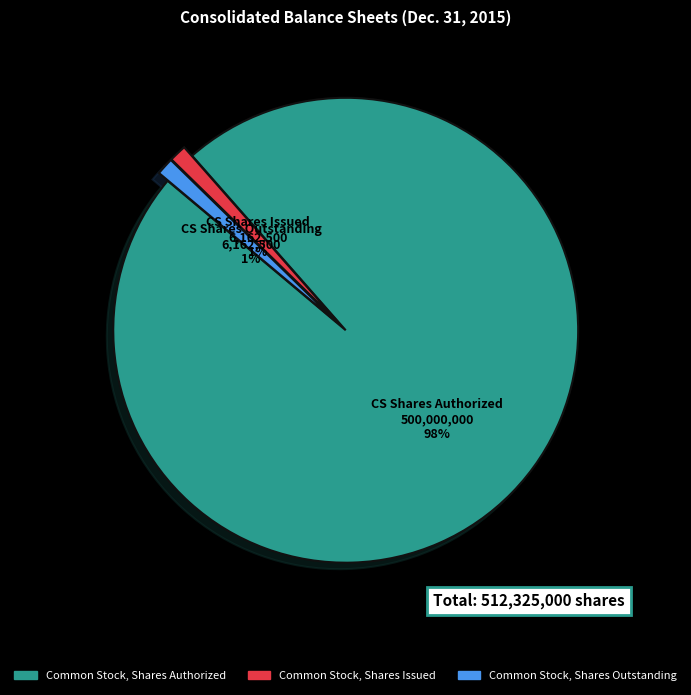

To the nearest percent, what is the average slice percentage?

33%